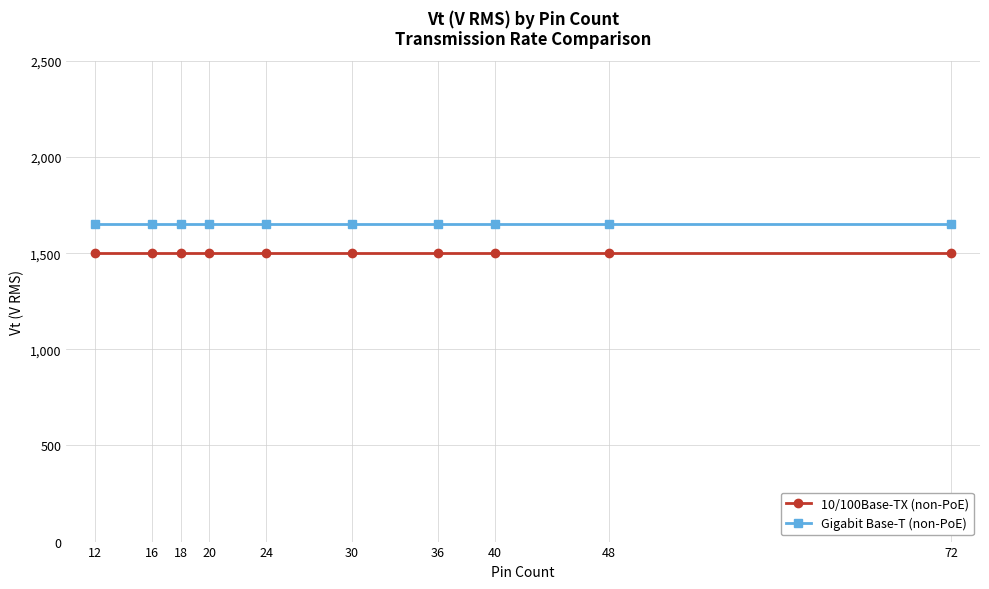

What is the highest value of the Gigabit Base-T (non-PoE) series?

1650